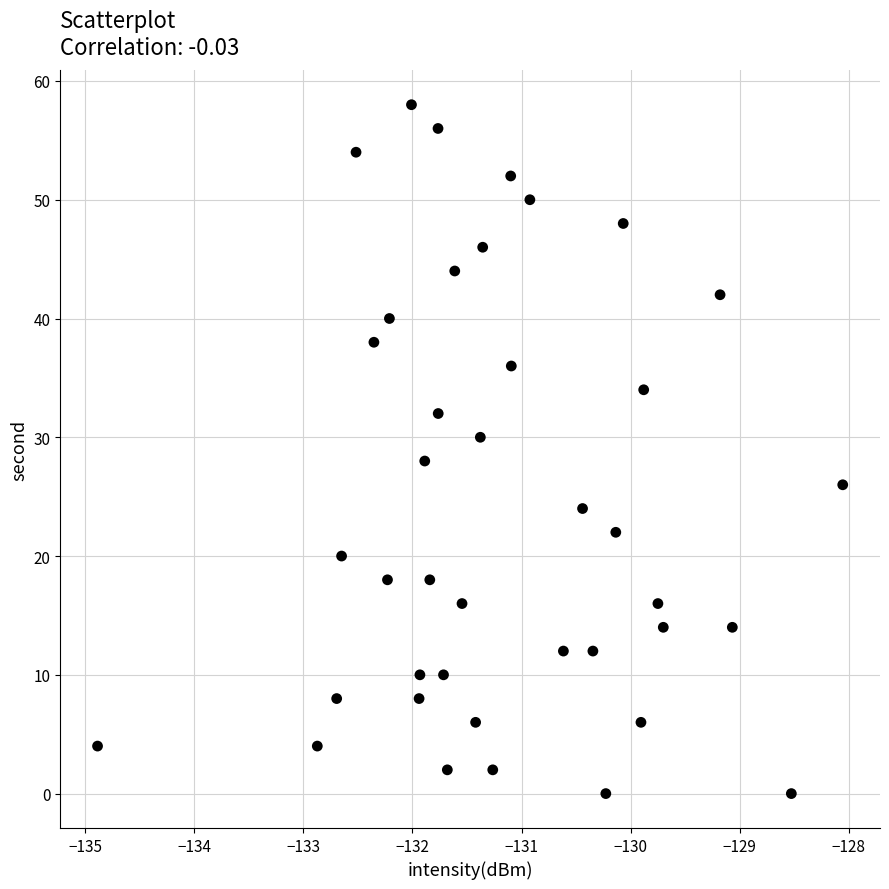

What is the range of Y values (max minus min)?

58